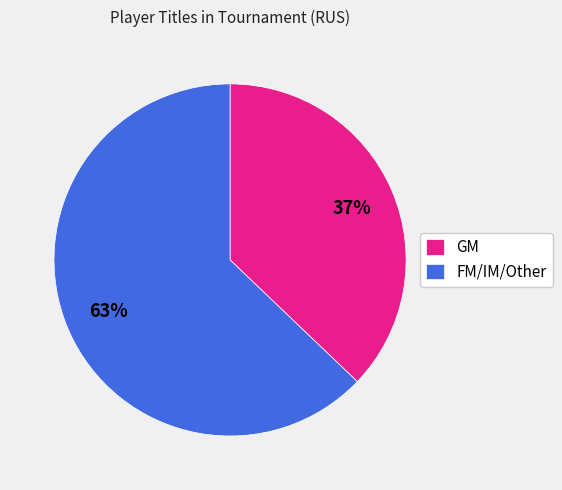

Is it true that FM/IM/Other is 63% of the pie?

True